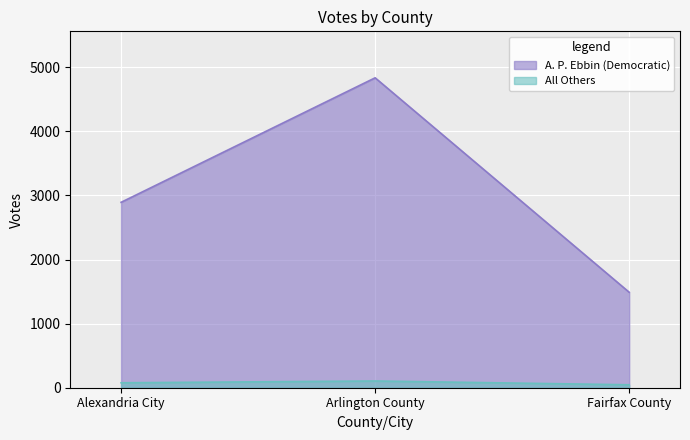

How many lines are shown in the chart?

2